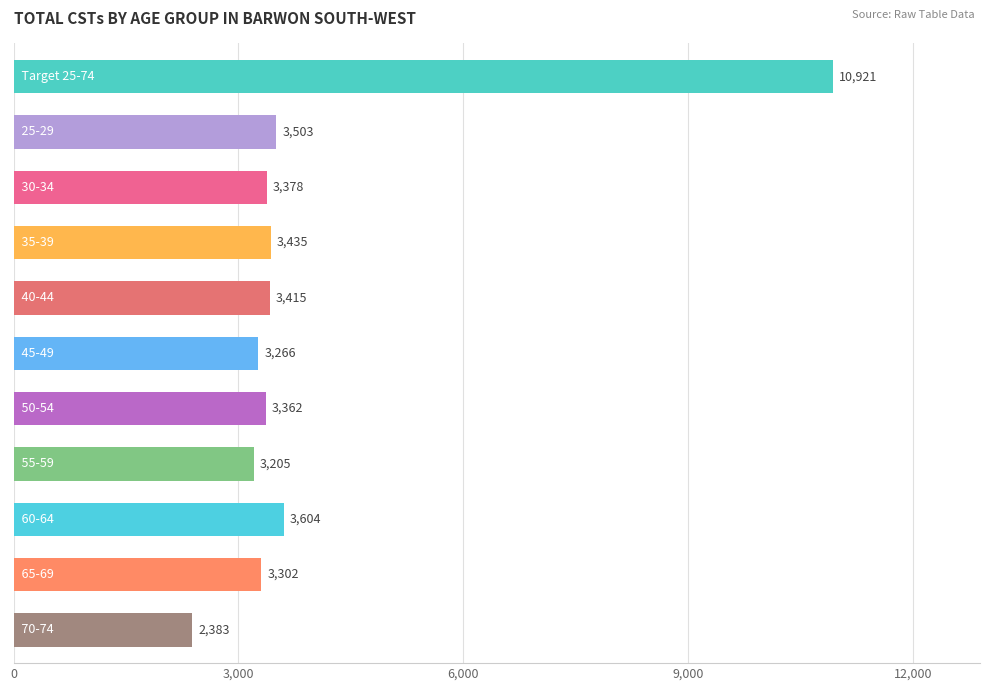

Reading top to bottom, what are all the values shown in this chart?

10921	3503	3378	3435	3415	3266	3362	3205	3604	3302	2383